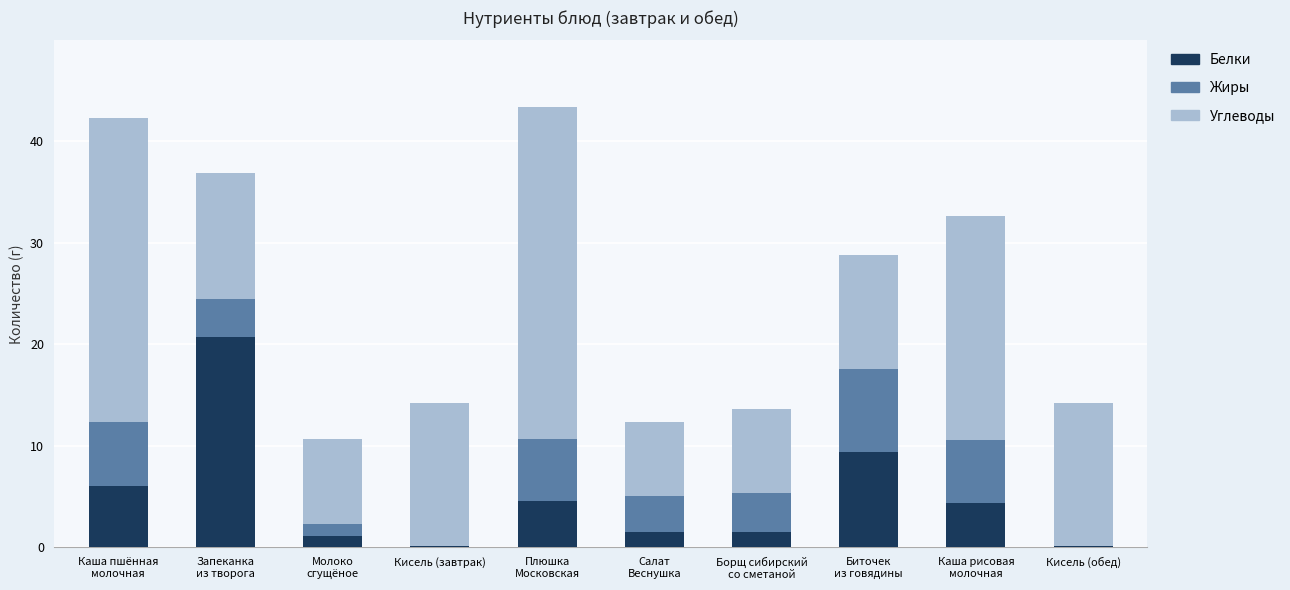

What is the highest value of the Белки series?

20.7